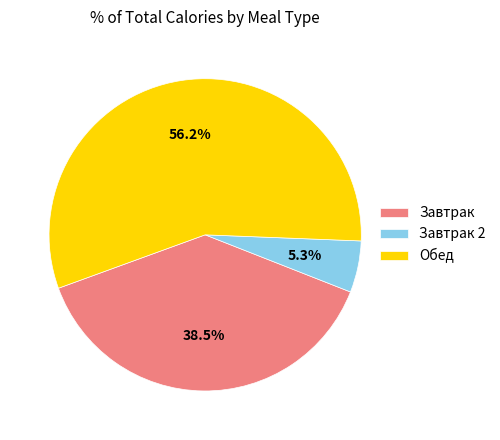

To the nearest percent, what is the difference between the largest and smallest slice percentages?

51%